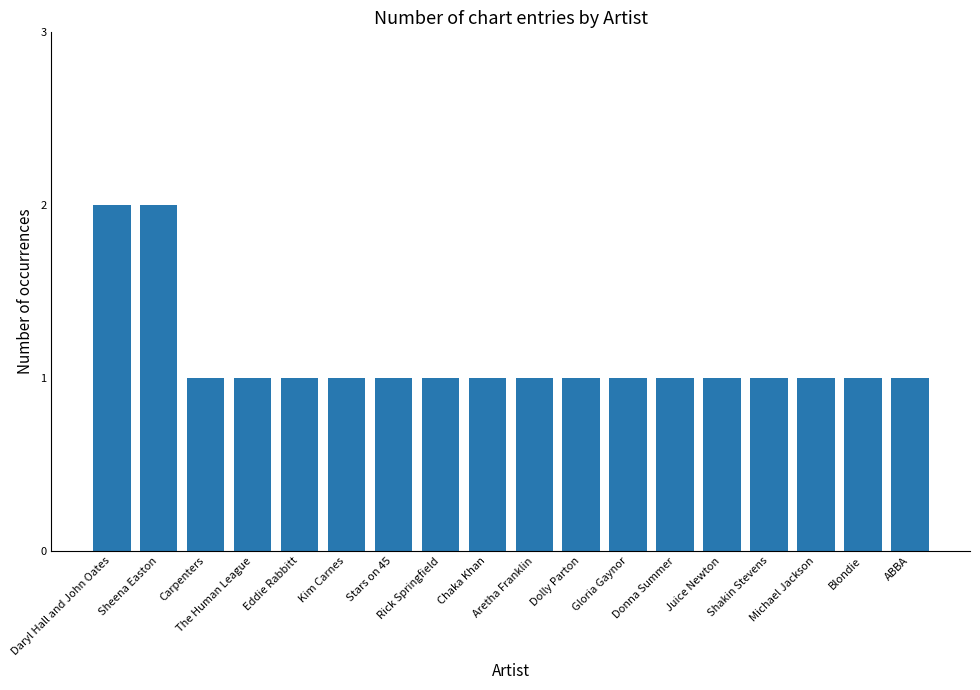

What is the sum of all values?

20